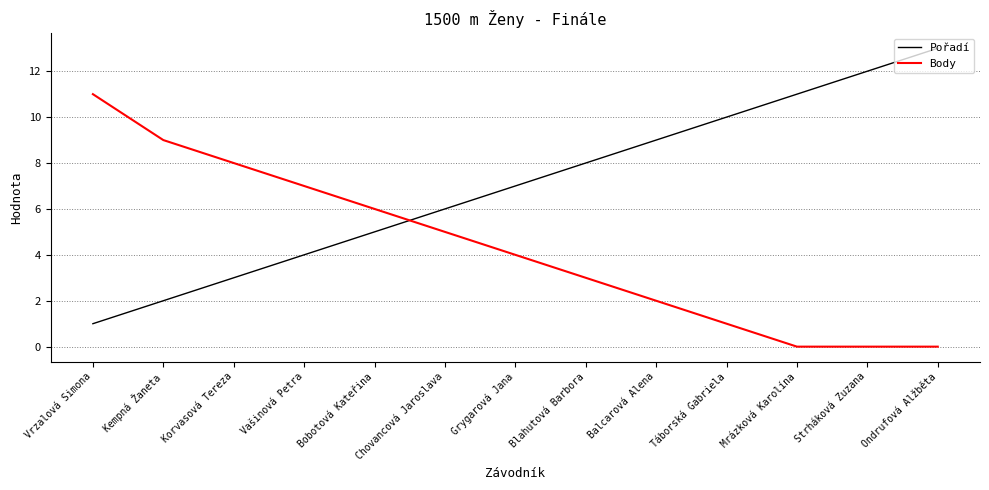

What are all the series names shown in the legend?

Pořadí, Body